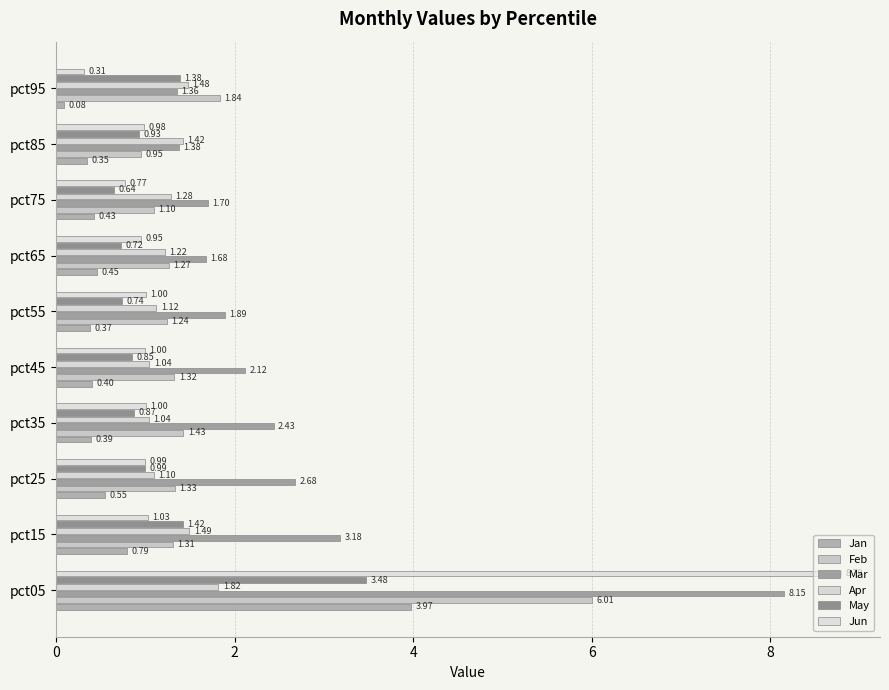

What is the average value of the Jun series?

1.7